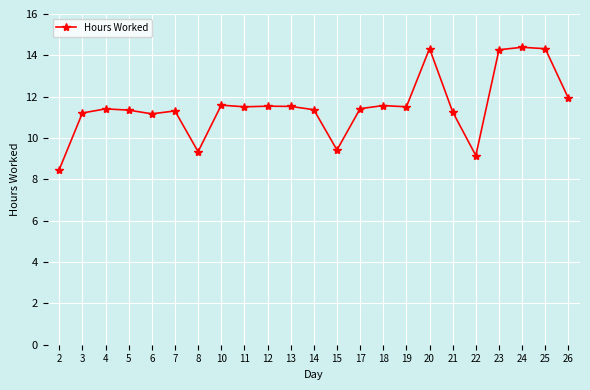

Is it true that the value at 20 is 19.7?

False